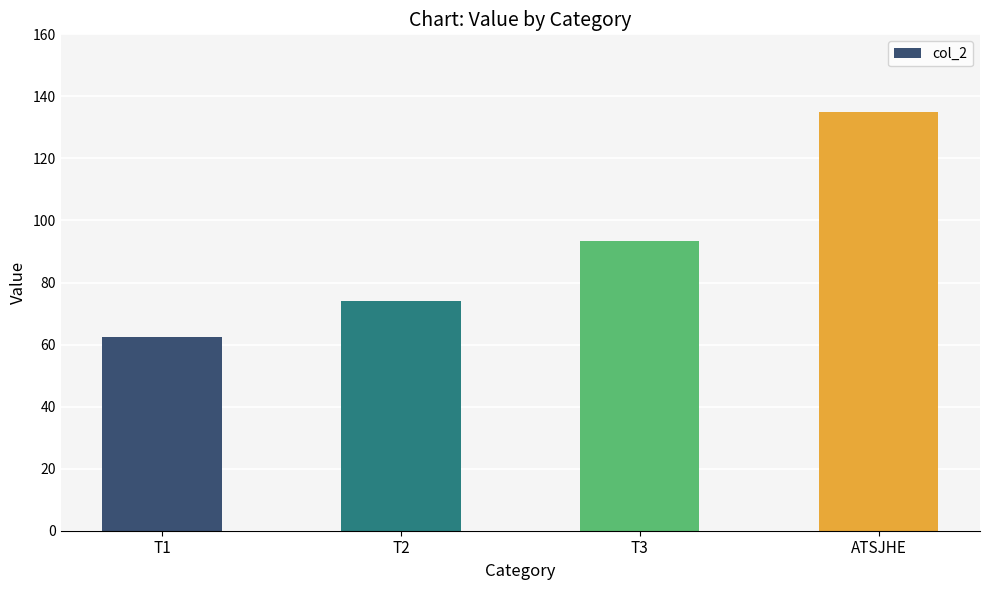

The value at T2 is 74.2. True or false?

True